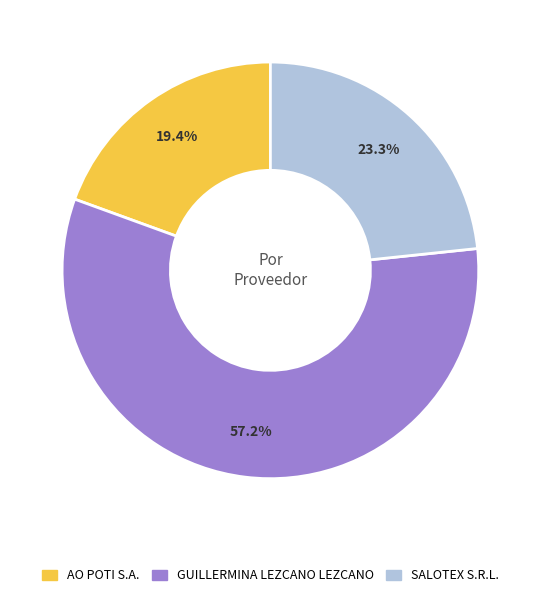

Does AO POTI S.A. represent more than half of the total?

No